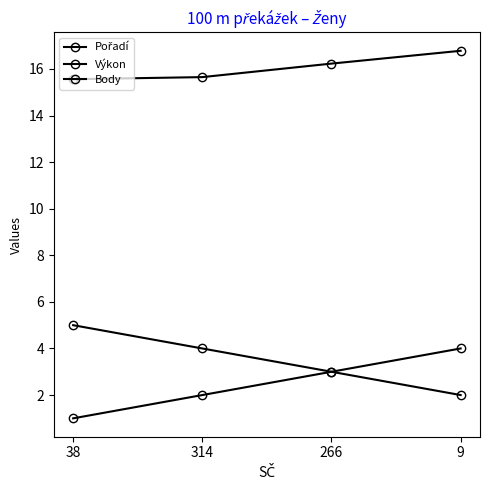

At how many categories does at least one series exceed 10?

4